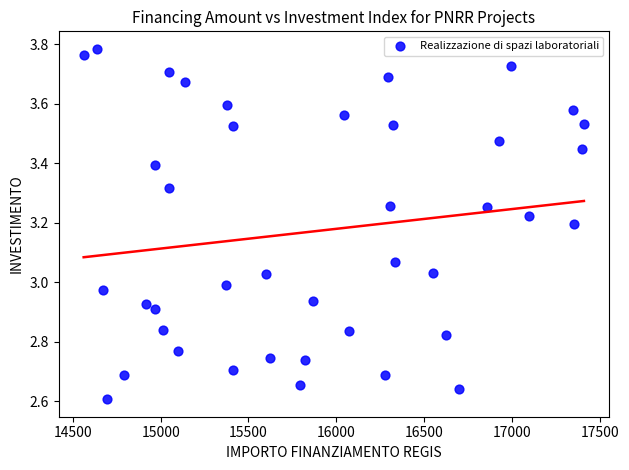

What is the range of Y values (max minus min)?

1.2